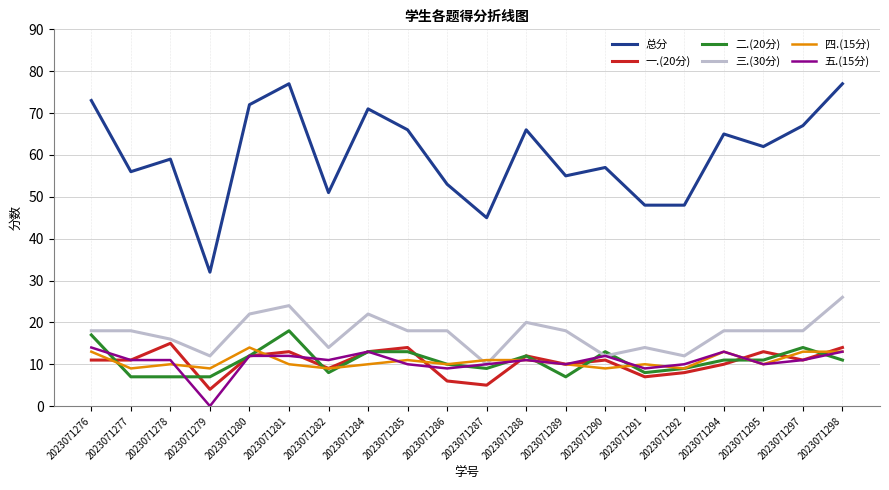

What is the difference between the second highest and second lowest values in the 五.(15分) series?

4